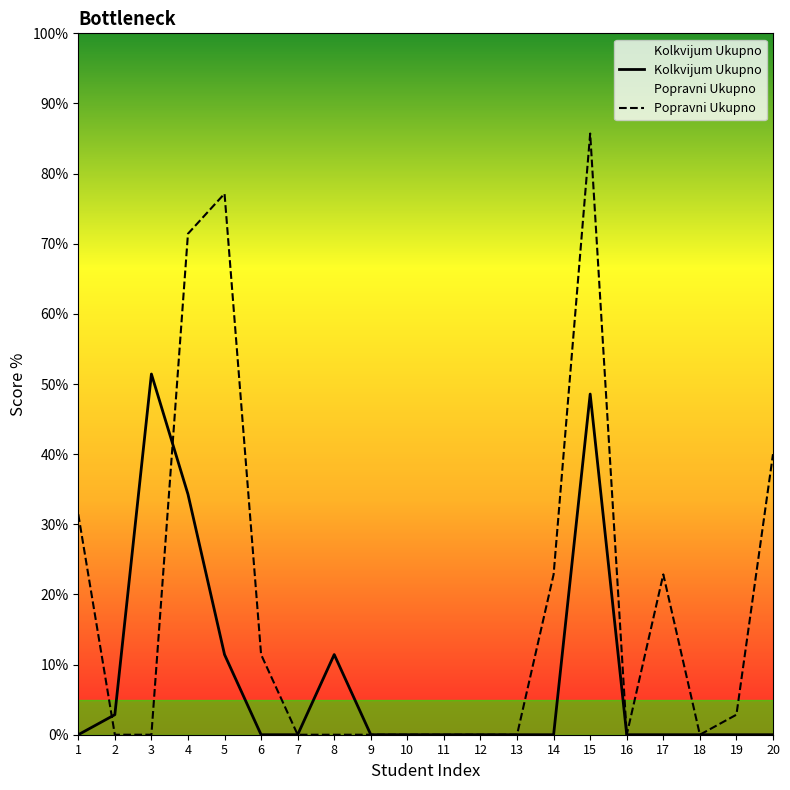

What is the sum of all Kolkvijum Ukupno values?

160.0